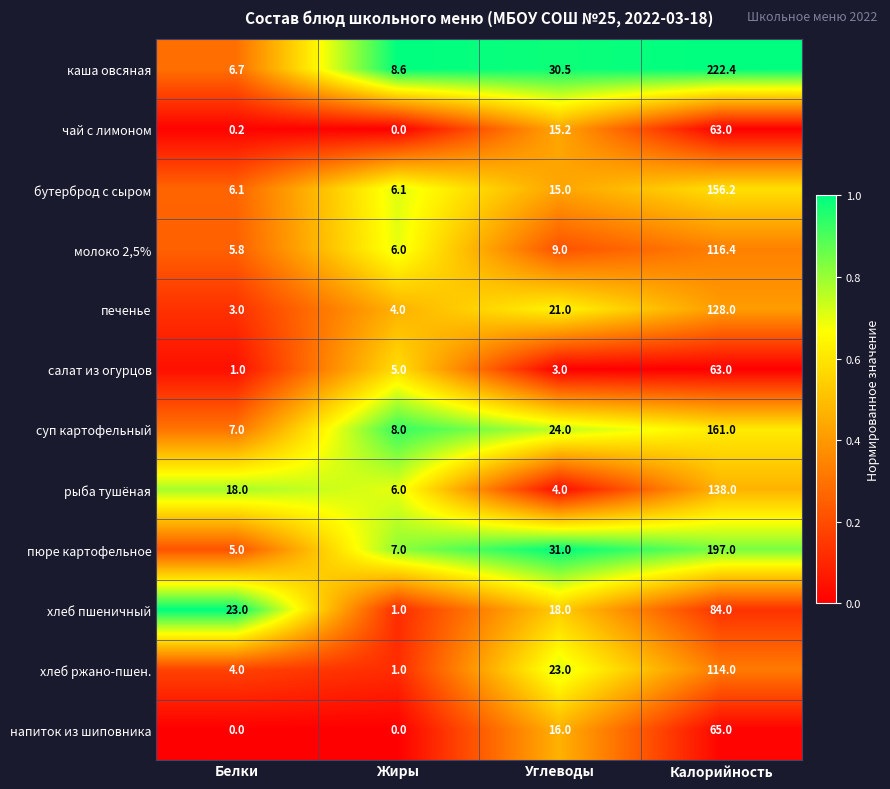

At Углеводы, list the series in order from smallest to largest.

салат из огурцов, рыба тушёная, молоко 2,5%, бутерброд с сыром, чай с лимоном, напиток из шиповника, хлеб пшеничный, печенье, хлеб ржано-пшен., суп картофельный, каша овсяная, пюре картофельное